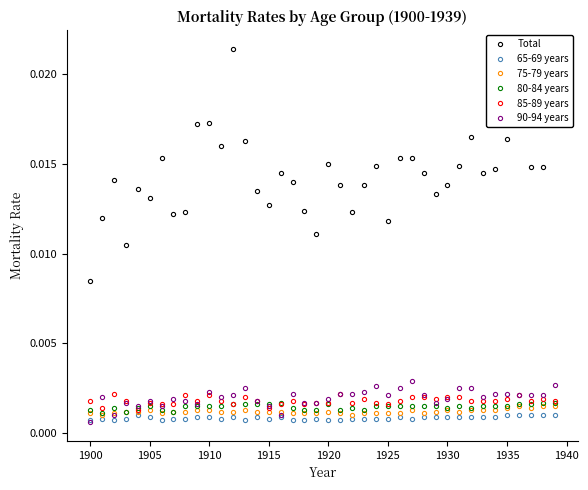

Count the 90-94 years values in the range 0 to 1.

40